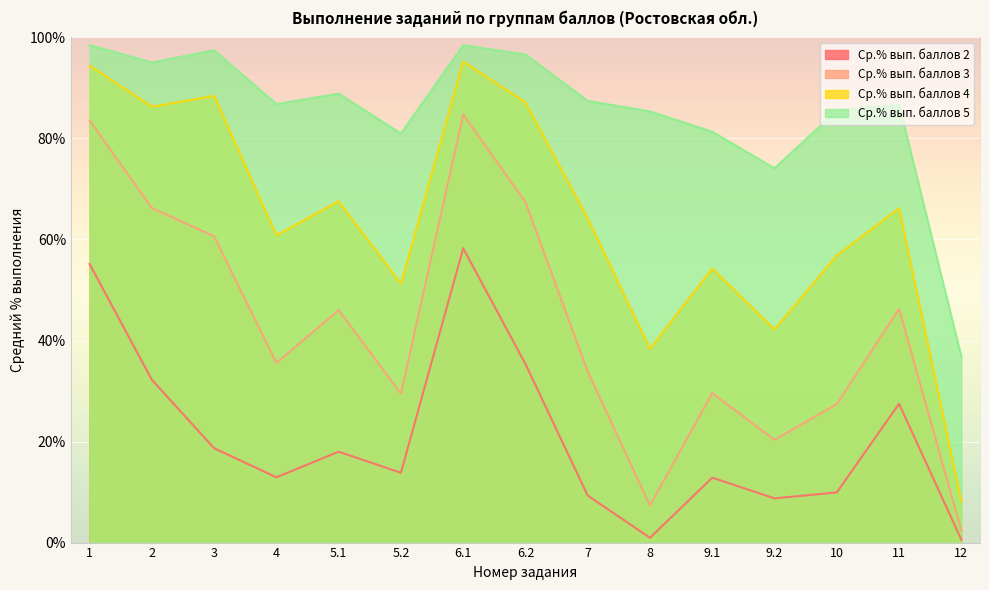

What is the total value across all series at 9.1?

178.0